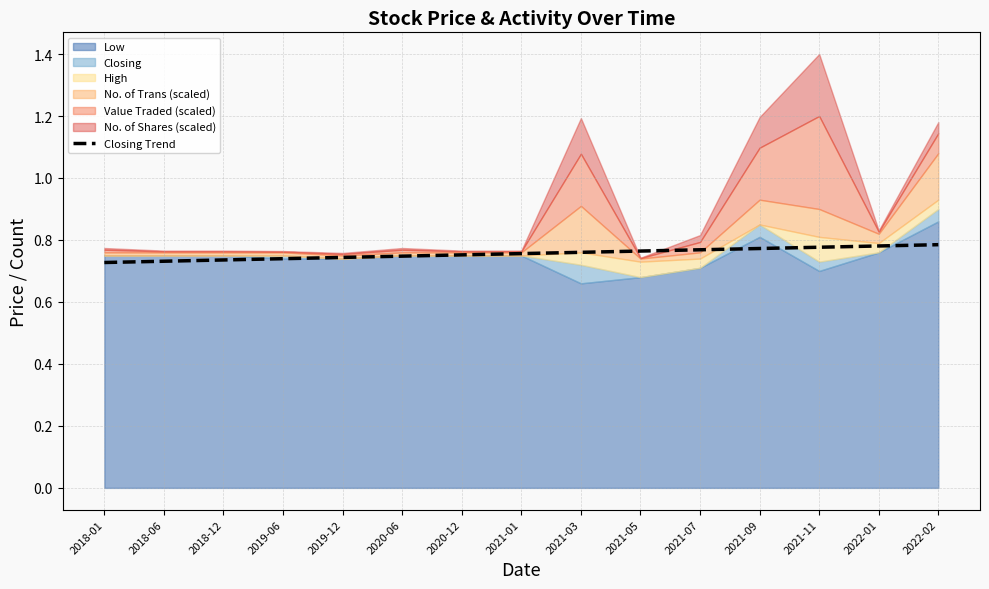

The chart shows a value of 0.5 at 2021-05. True or false?

False